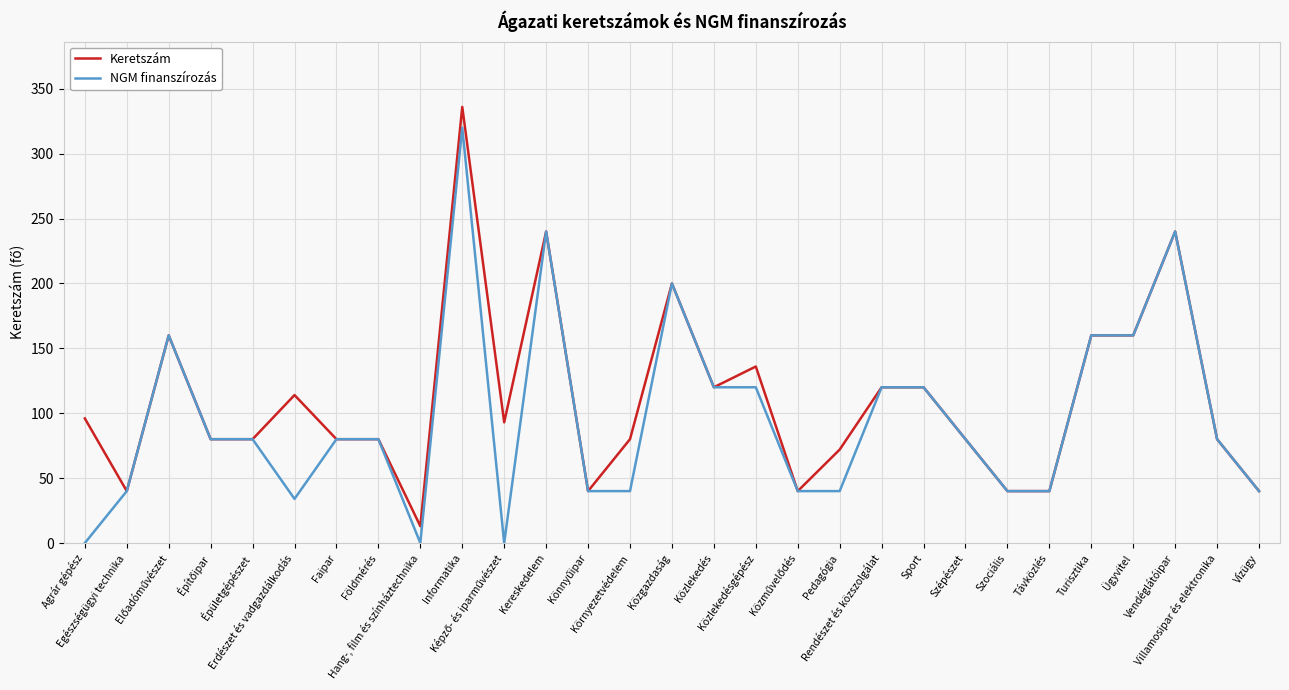

What is the maximum value shown in the chart?

336